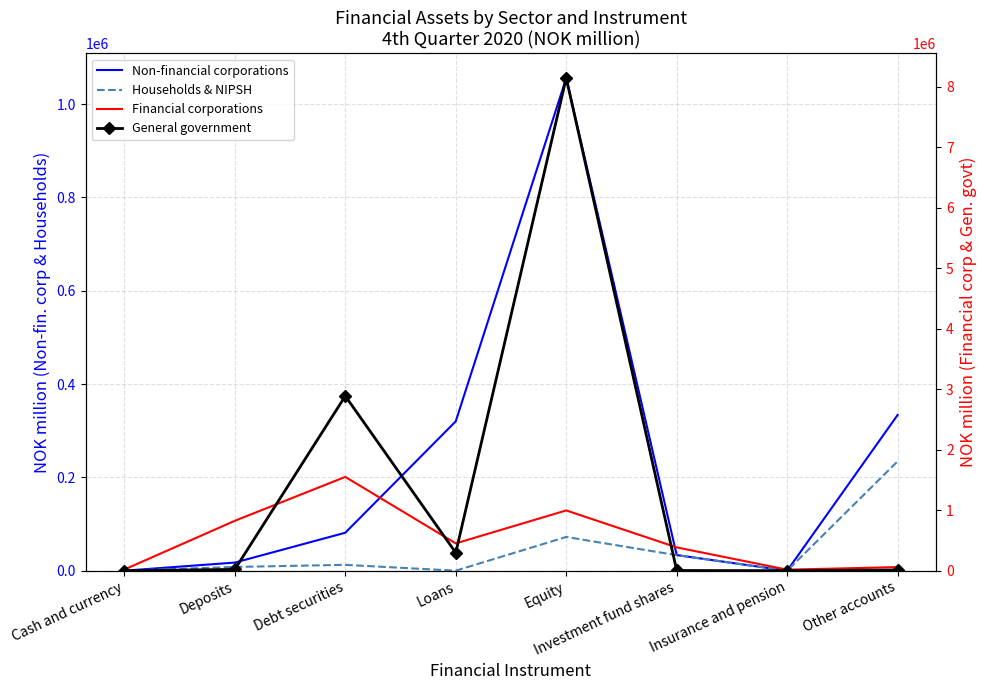

How many interior local peaks does the Non-financial corporations series have?

1